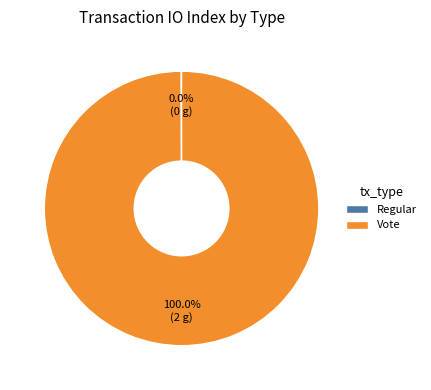

Is there any slice that represents more than half of the pie?

Yes